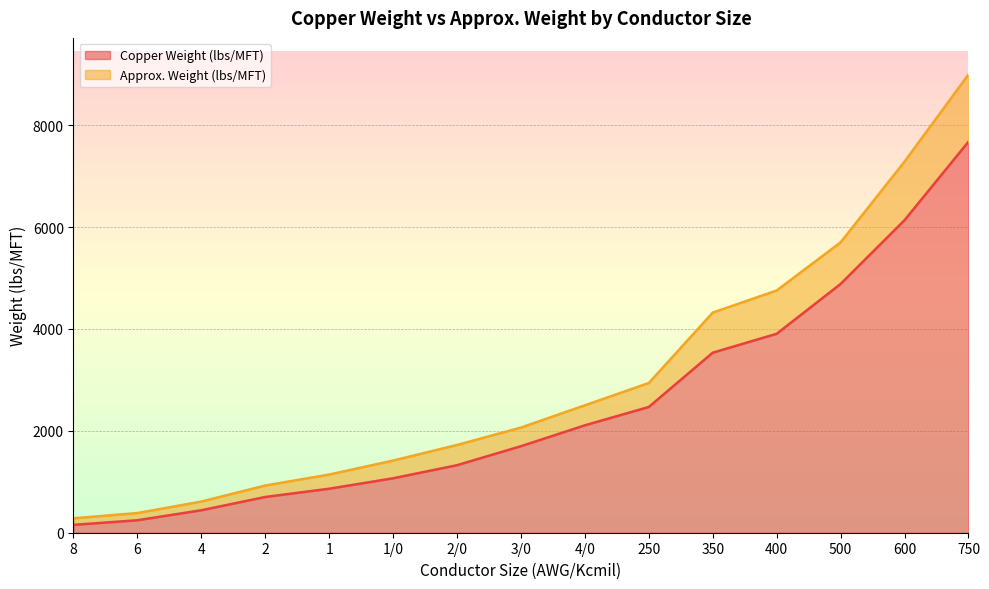

Does the chart display data point markers on the line(s)?

No